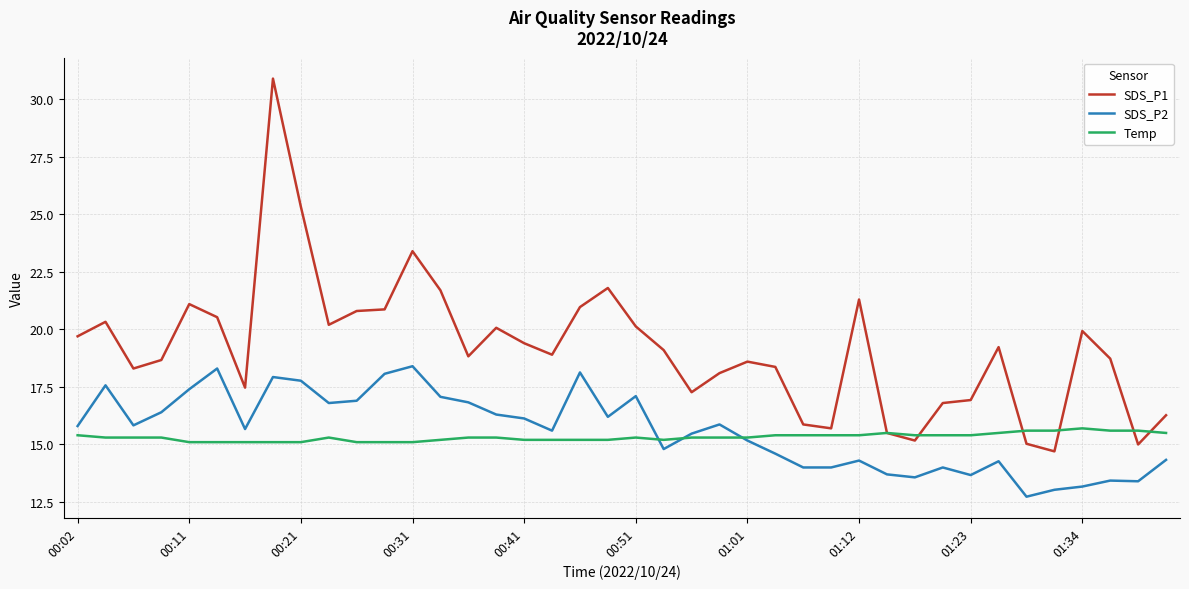

True or false: SDS_P2 and Temp intersect in this chart.

True